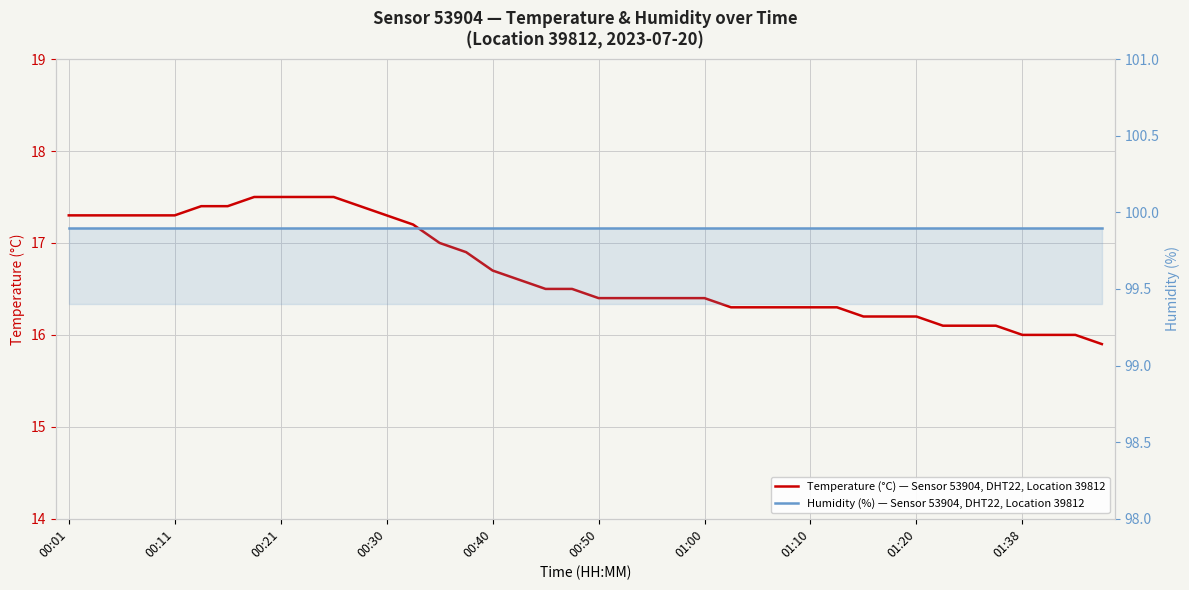

Is it true that Temperature (°C) — Sensor 53904, DHT22, Location 39812 equals 22.9 at 10?

False